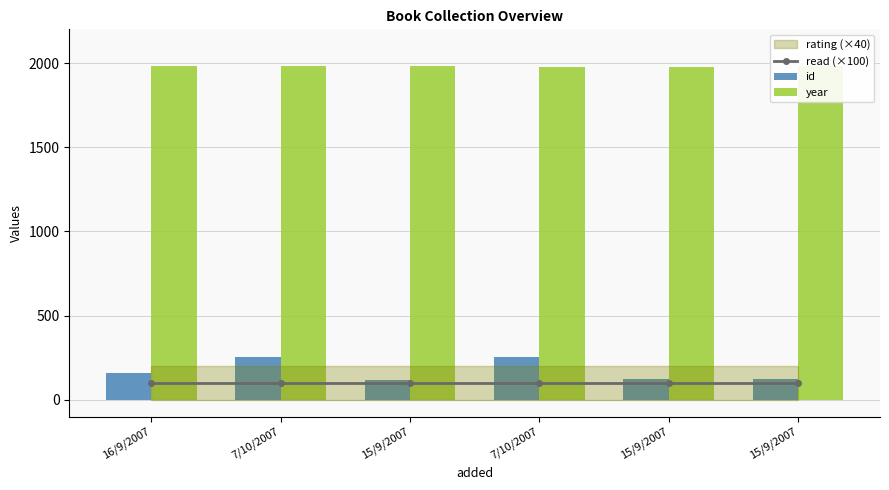

Which series changed the most between 16/9/2007 and 15/9/2007?

id